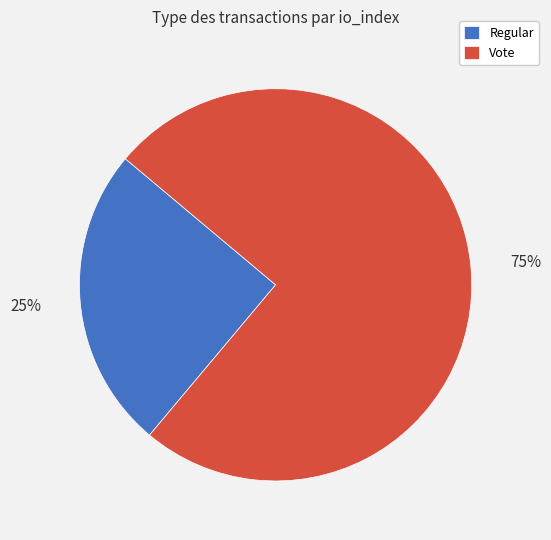

To the nearest percent, what is the average slice percentage?

50%